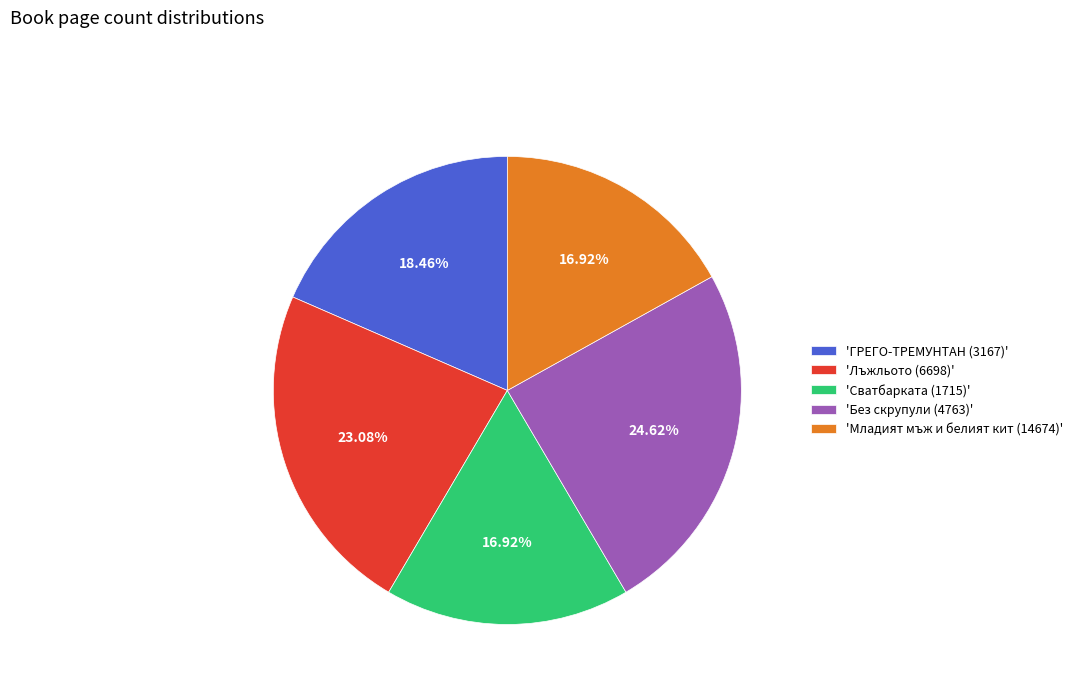

Between 'Младият мъж и белият кит (14674)' and 'Без скрупули (4763)', which is larger?

'Без скрупули (4763)'